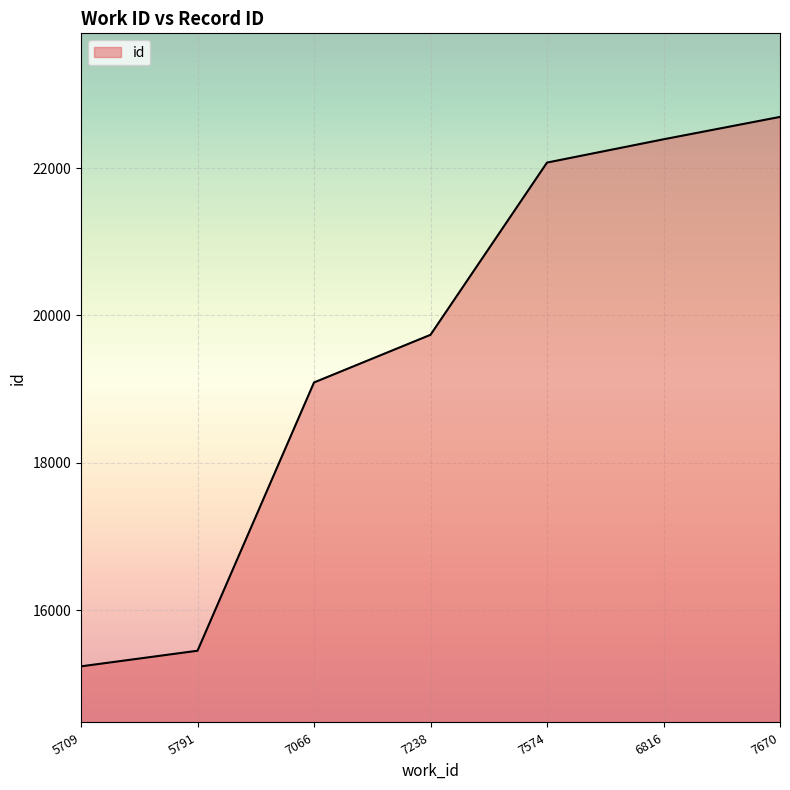

What is the smallest value displayed?

15235